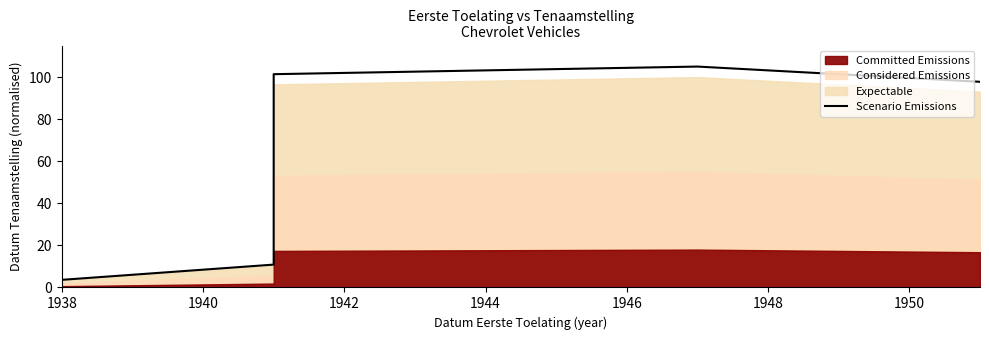

At which label is the value closest to 52?

1942